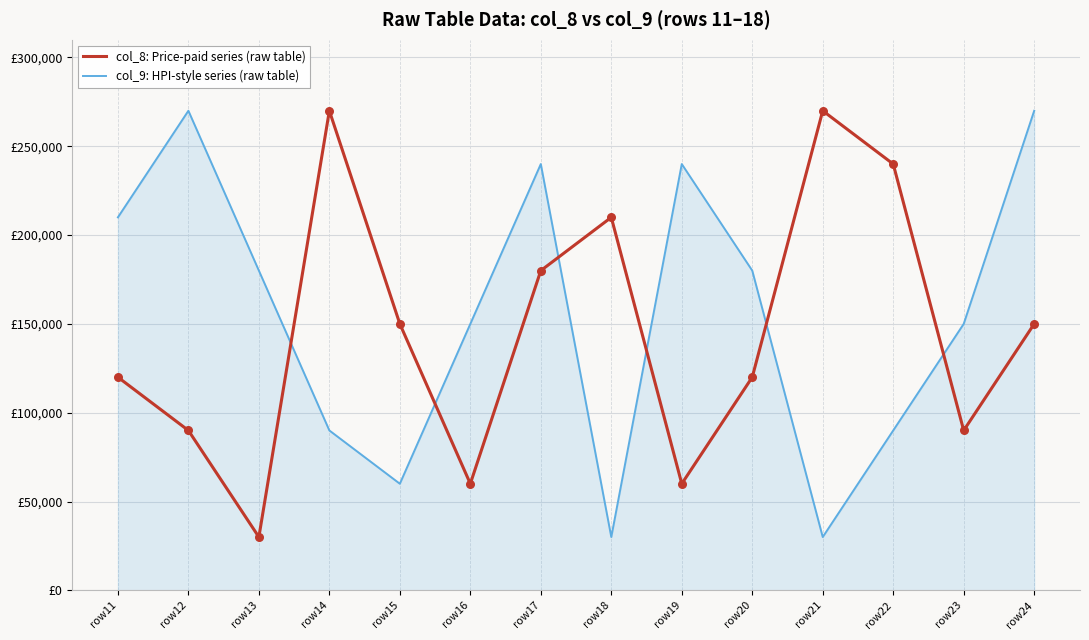

Which series has the largest total across all categories?

col_9: HPI-style series (raw table)